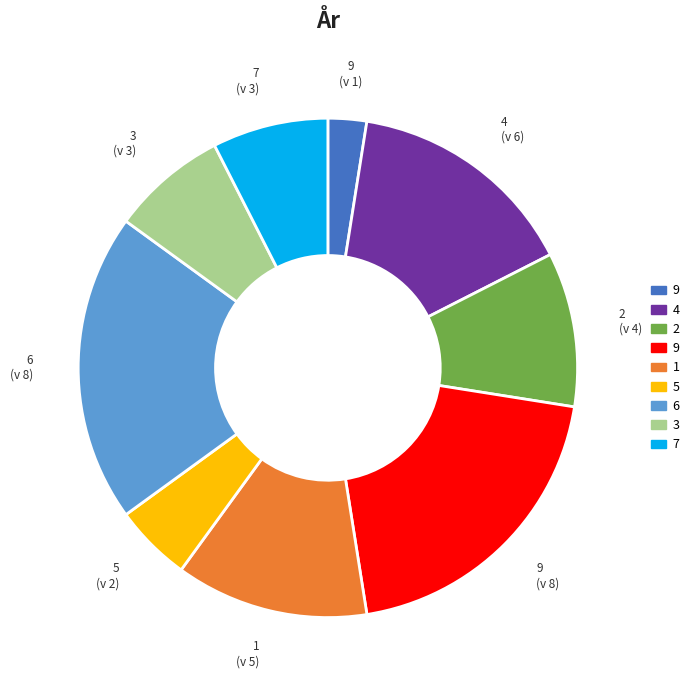

Does any single category account for the majority?

No